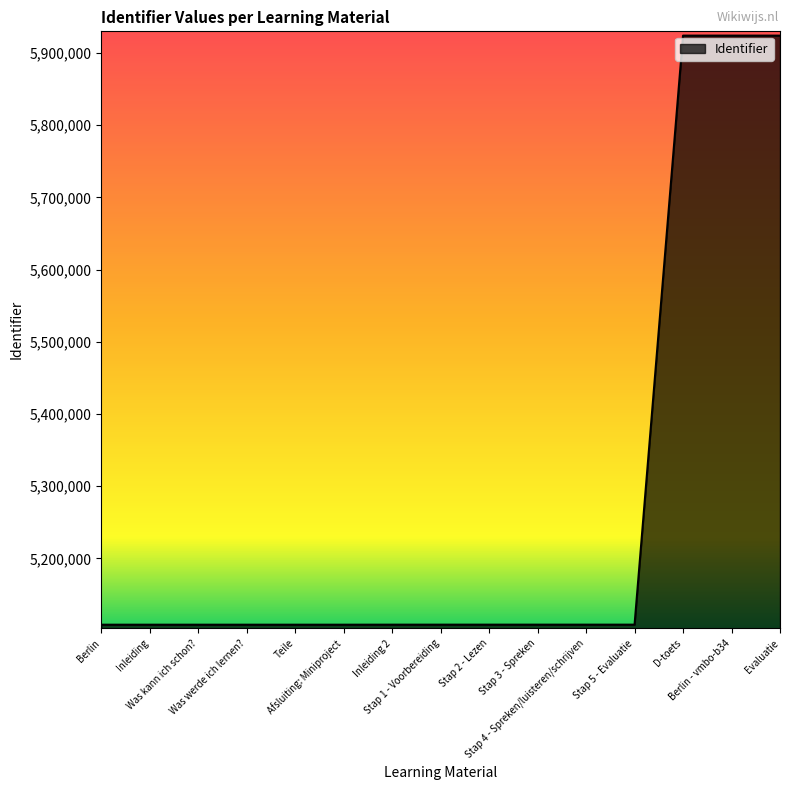

What is the difference between the maximum and minimum values?

816117